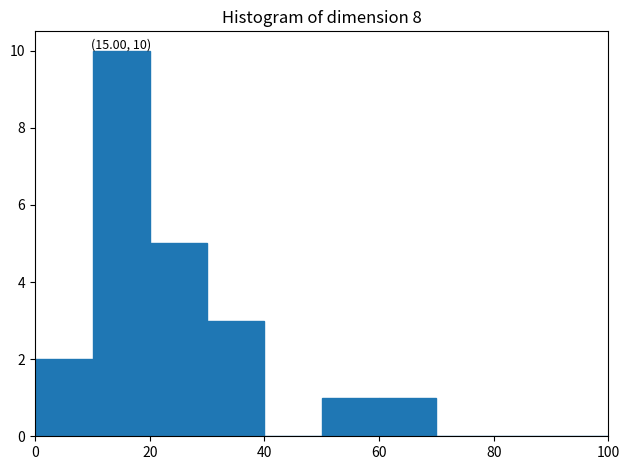

Which range on the x-axis has the tallest bar?

10 to 20